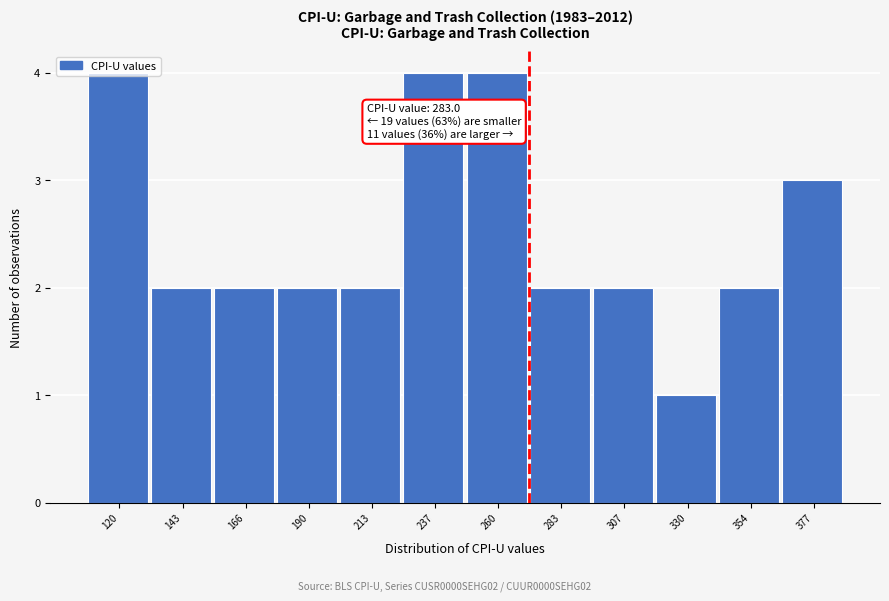

The value at 307 is 2. True or false?

True